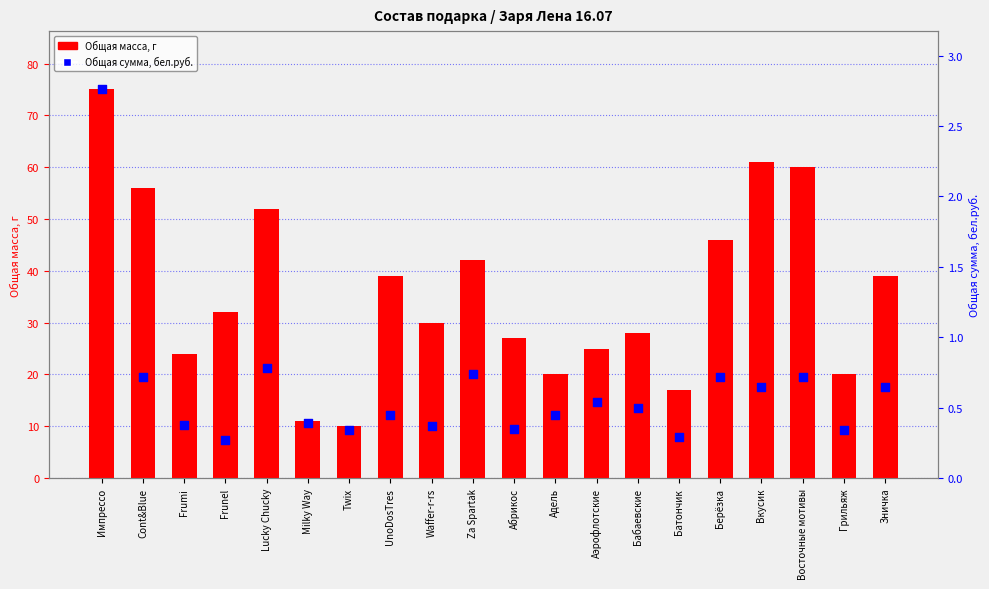

Which series reaches the minimum Y coordinate?

Общая сумма, бел.руб.